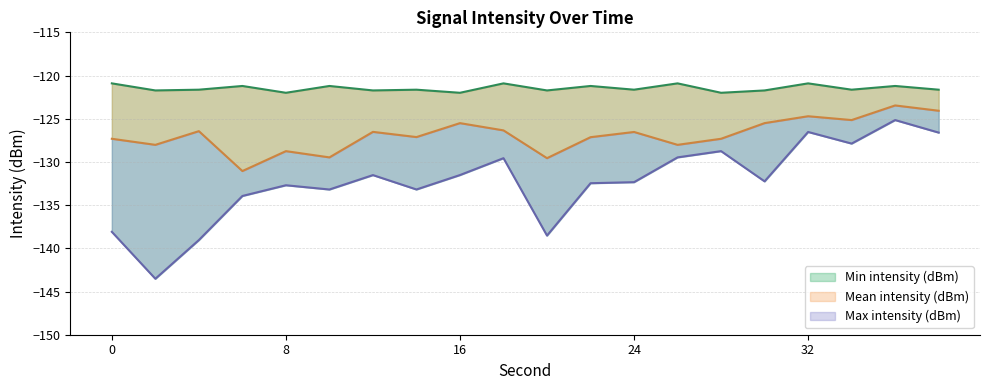

Which category has the lowest value in the Max intensity (dBm) series?

8